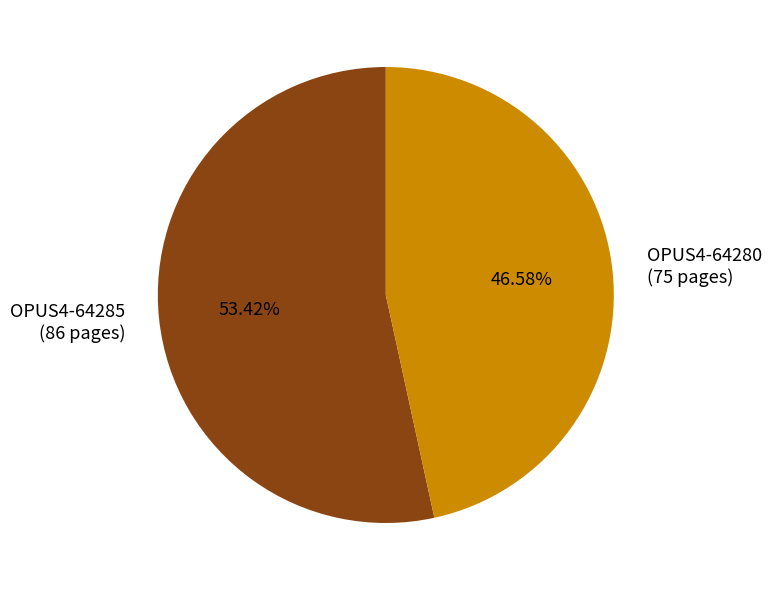

Combined, do OPUS4-64280 and OPUS4-64285 account for over 50%?

Yes